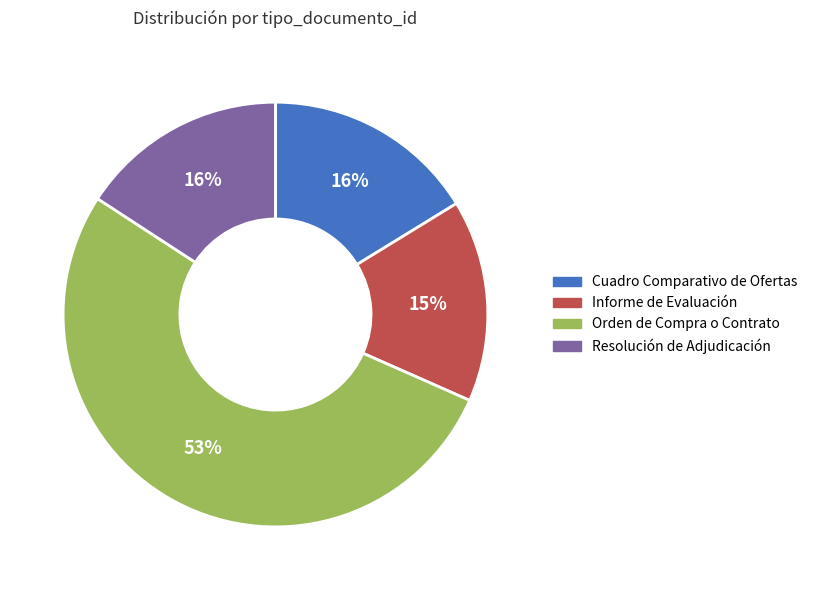

Does Resolución de Adjudicación represent more than half of the total?

No